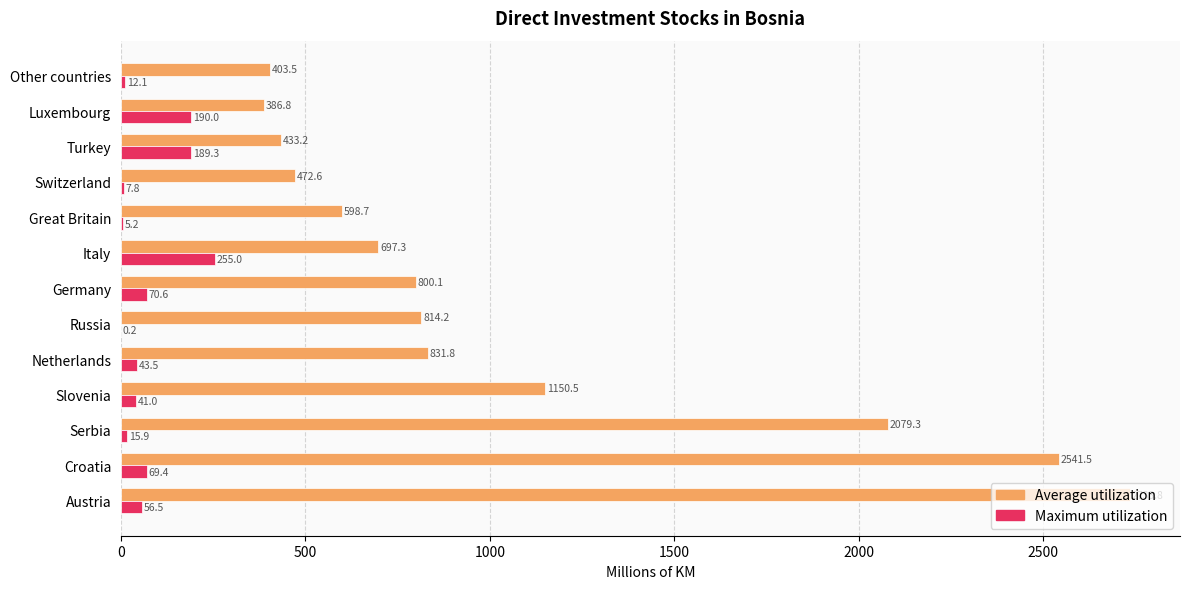

What is the total value across all series at Other countries?

415.6